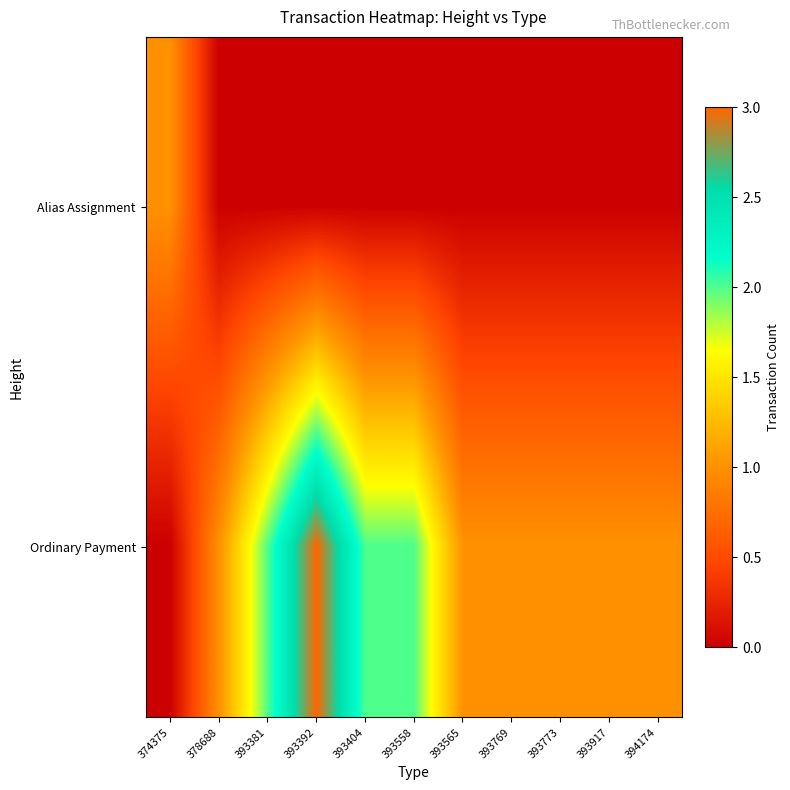

Which series has the widest spread of values?

Ordinary Payment